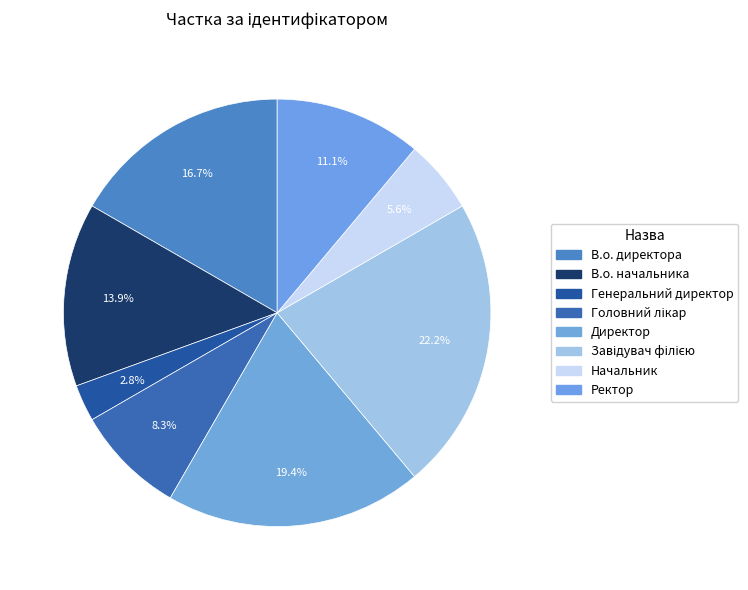

Is there any slice that represents more than half of the pie?

No